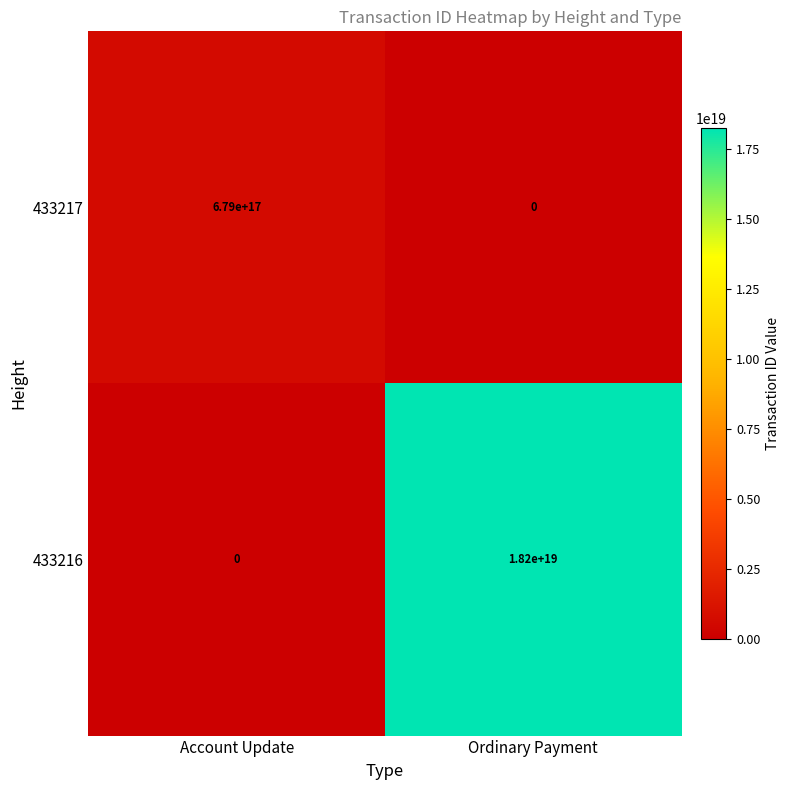

Rank the series by their maximum value, from highest to lowest.

433216, 433217